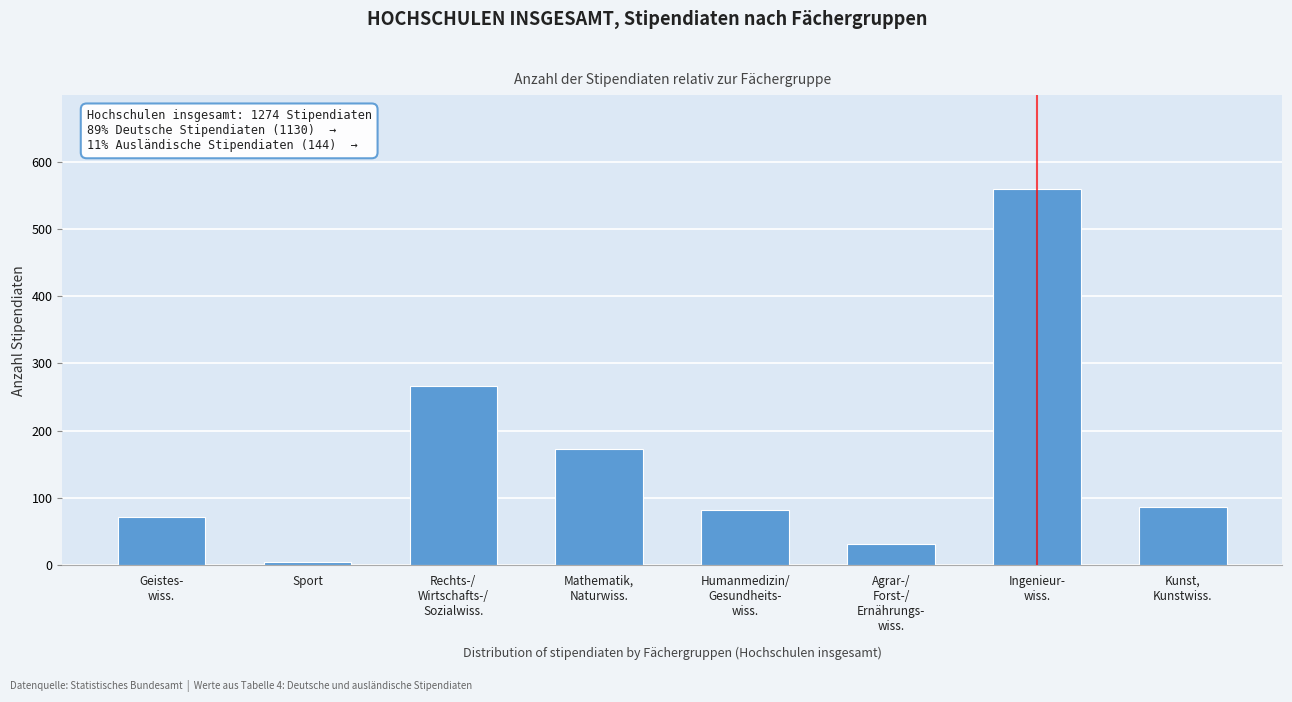

Reading left to right, extract all data points from this chart.

72	4	266	172	82	32	559	87